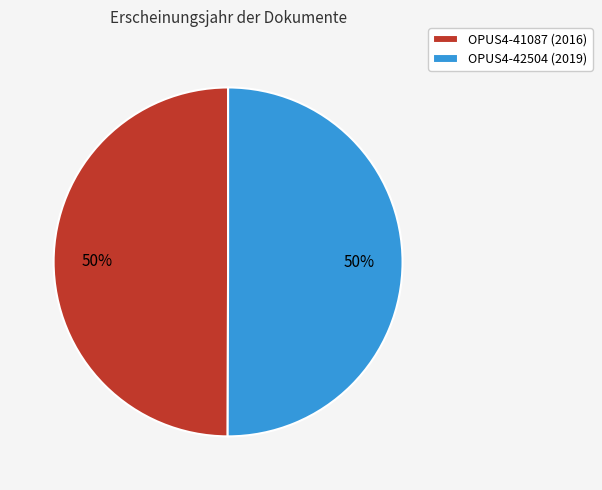

To the nearest percent, what is the average slice percentage?

50%